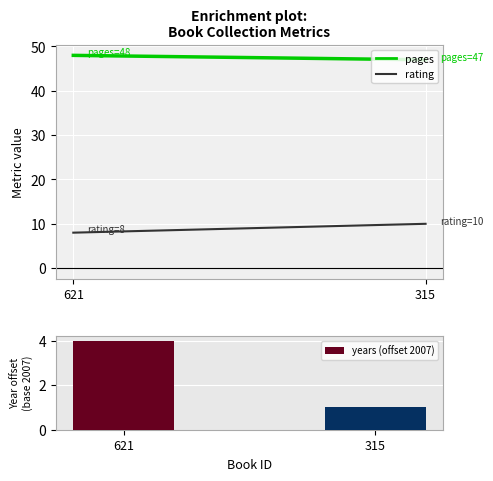

How many data points does each series have?

2